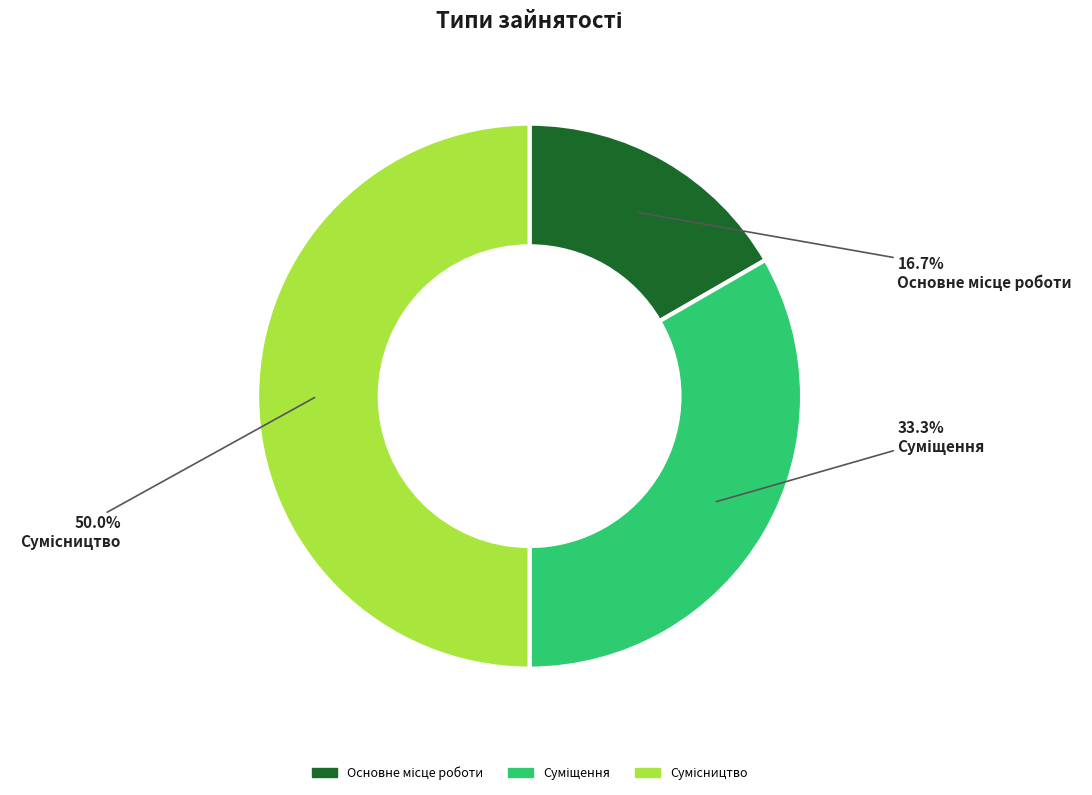

What is the smallest slice in the pie chart?

Основне місце роботи